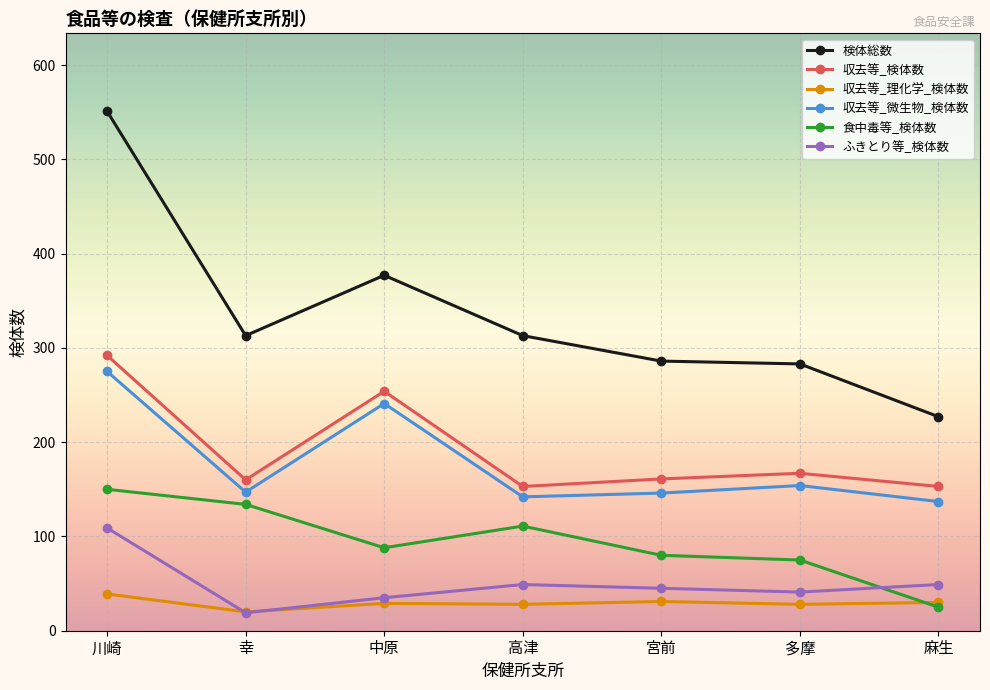

What is the minimum value for 食中毒等_検体数?

25